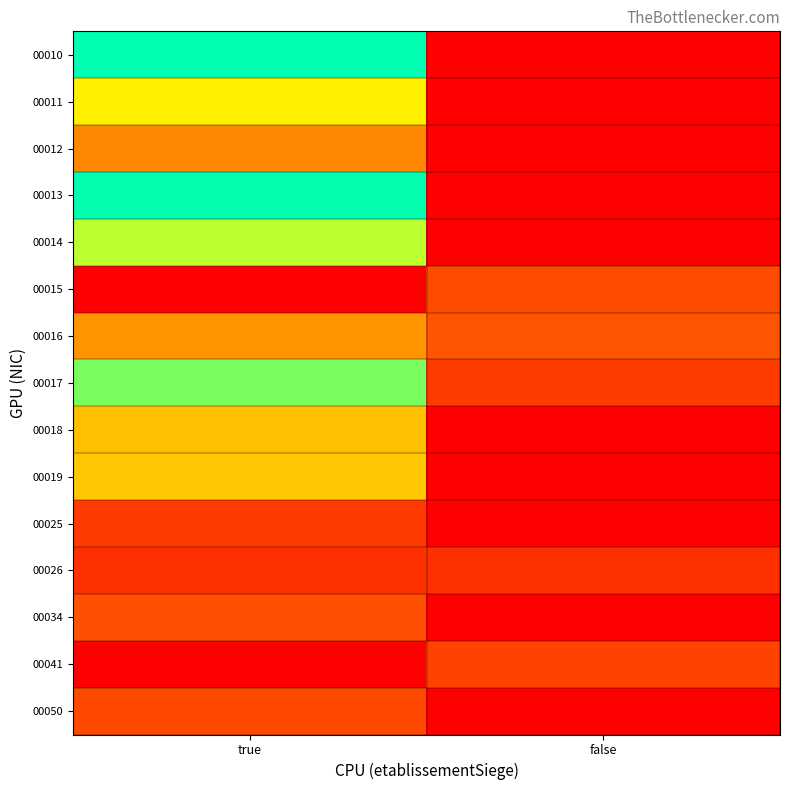

How many categories are shown in the chart?

2